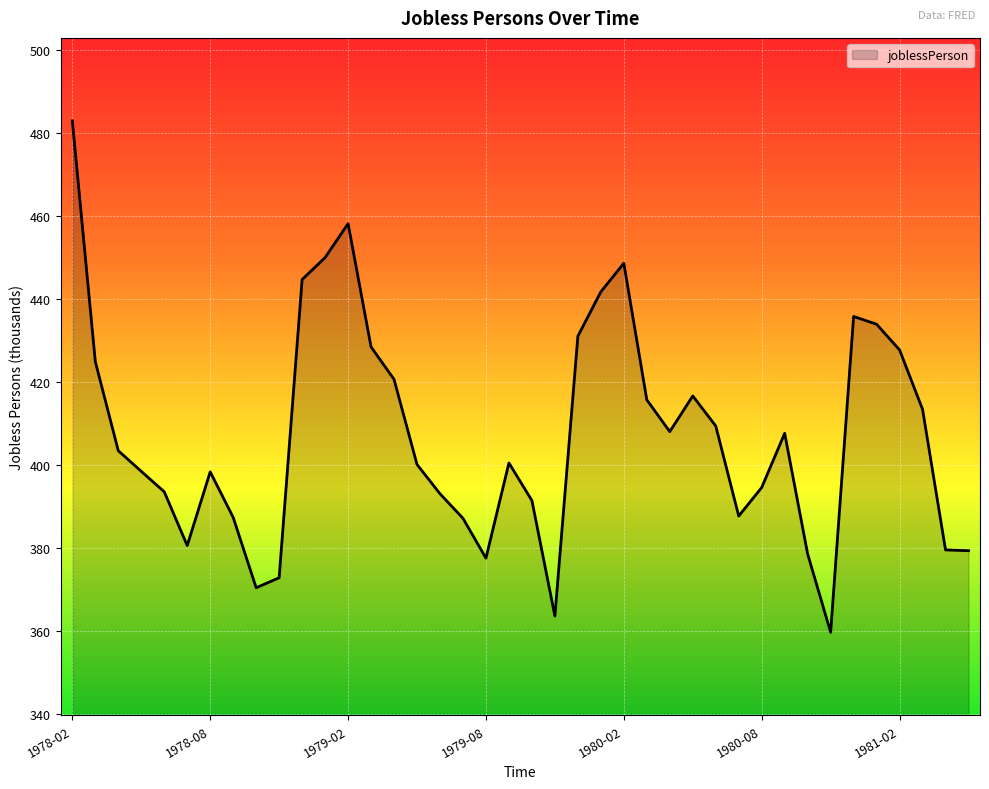

What is the smallest value displayed?

359.6